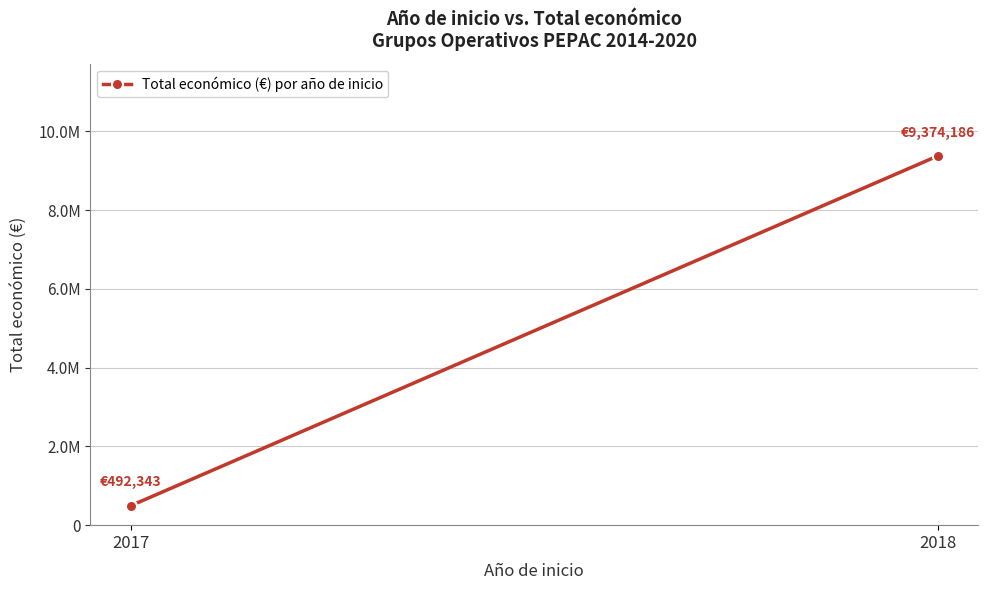

How many lines are shown in the chart?

1